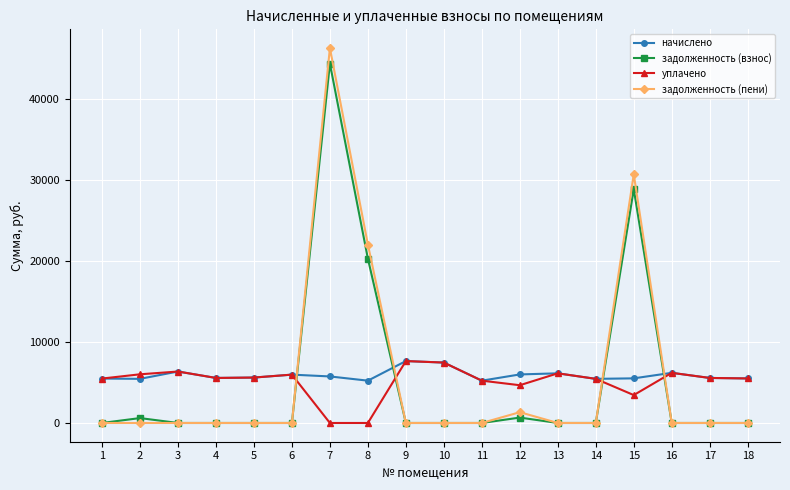

Between which two adjacent categories do уплачено and задолженность (пени) first intersect?

6 and 7